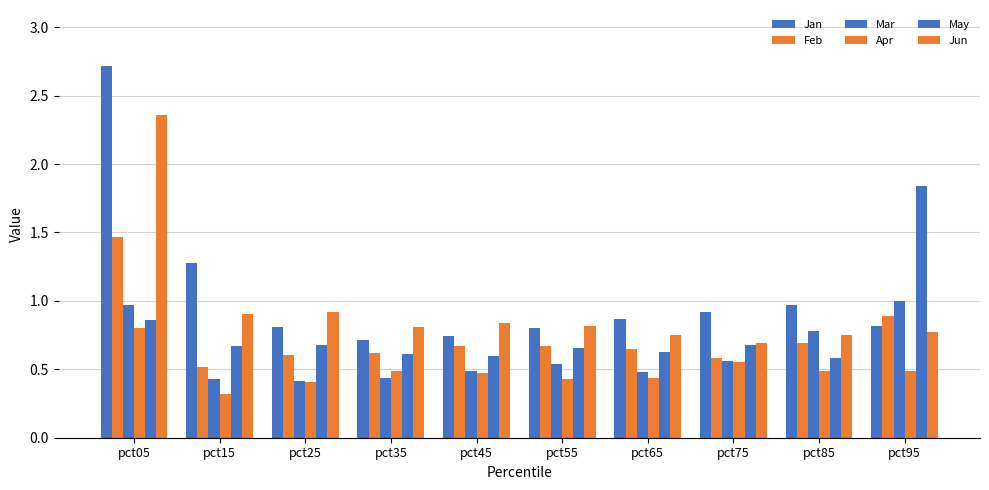

Which has a higher value, pct05 or pct85?

pct05